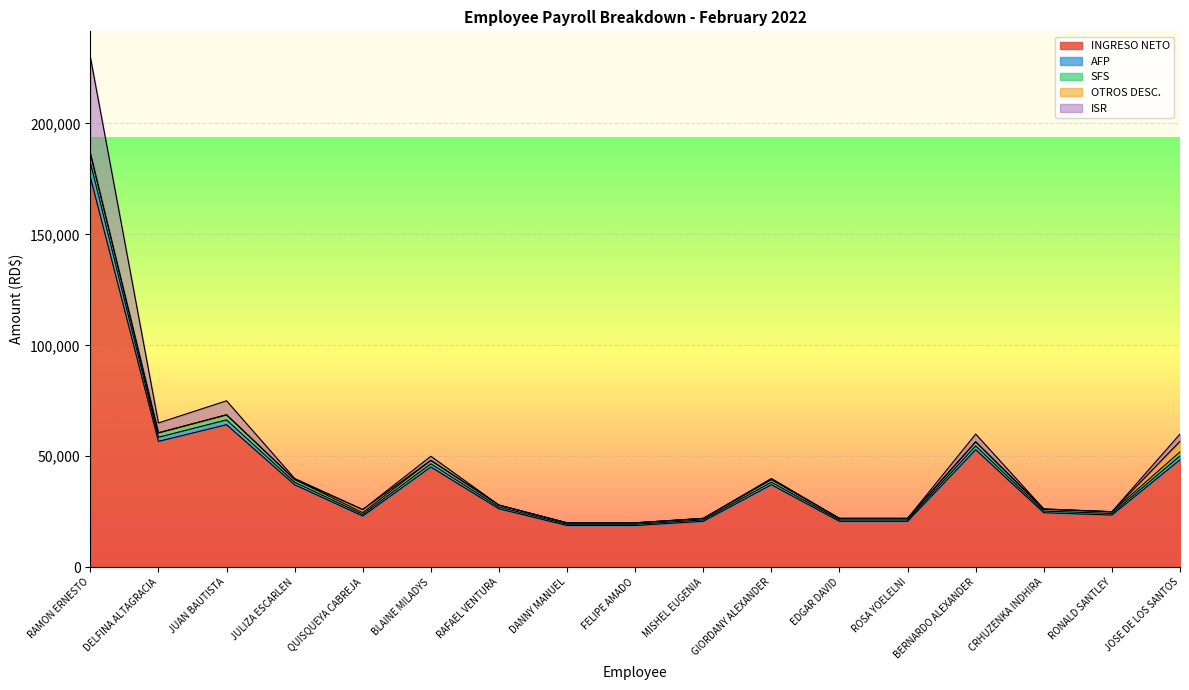

At which category does the chart reach its peak across all series?

RAMON ERNESTO